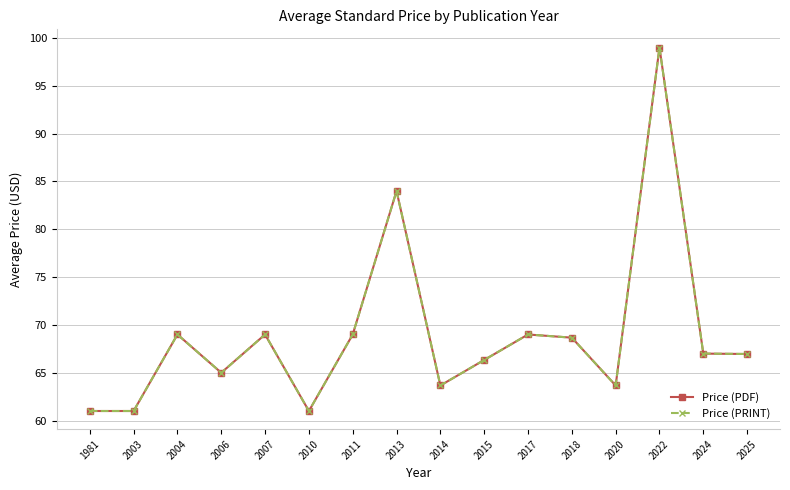

Where is the first local minimum for Price (PRINT)?

2006